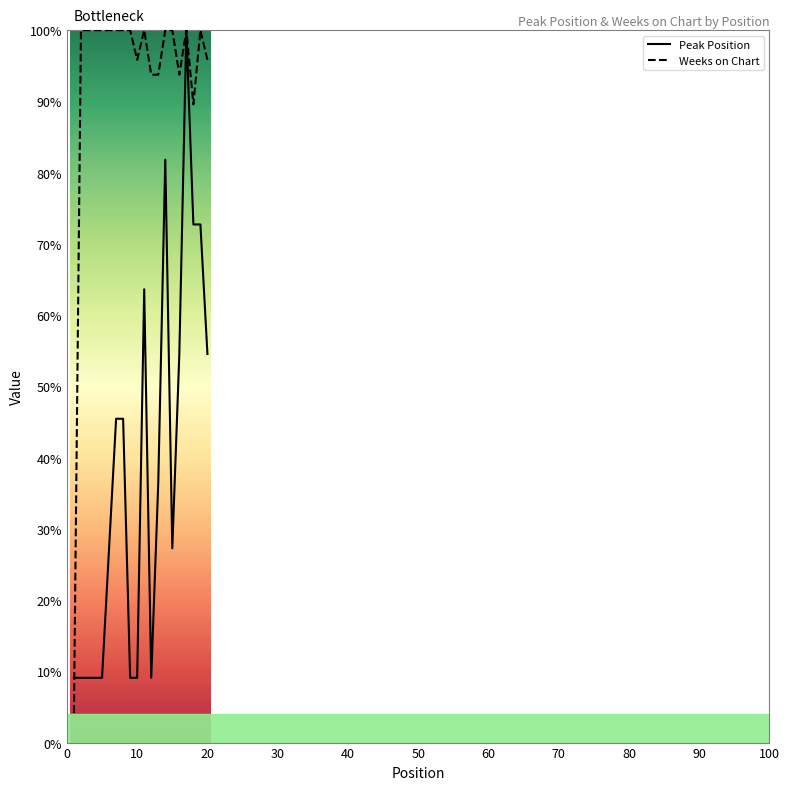

True or false: Weeks on Chart has a value of 95.8 at 20.

True